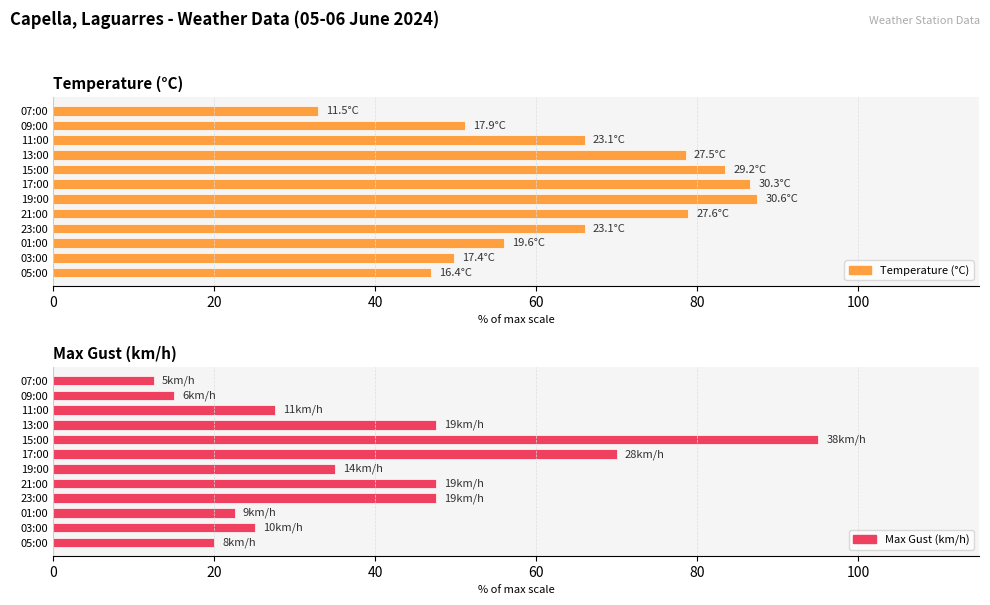

Reading right to left, what are all the values shown in this chart?

Temperature (°C): 32.9	51.1	66.0	78.6	83.4	86.6	87.4	78.9	66.0	56.0	49.7	46.9
Max Gust (km/h): 12.5	15.0	27.5	47.5	95.0	70.0	35.0	47.5	47.5	22.5	25.0	20.0